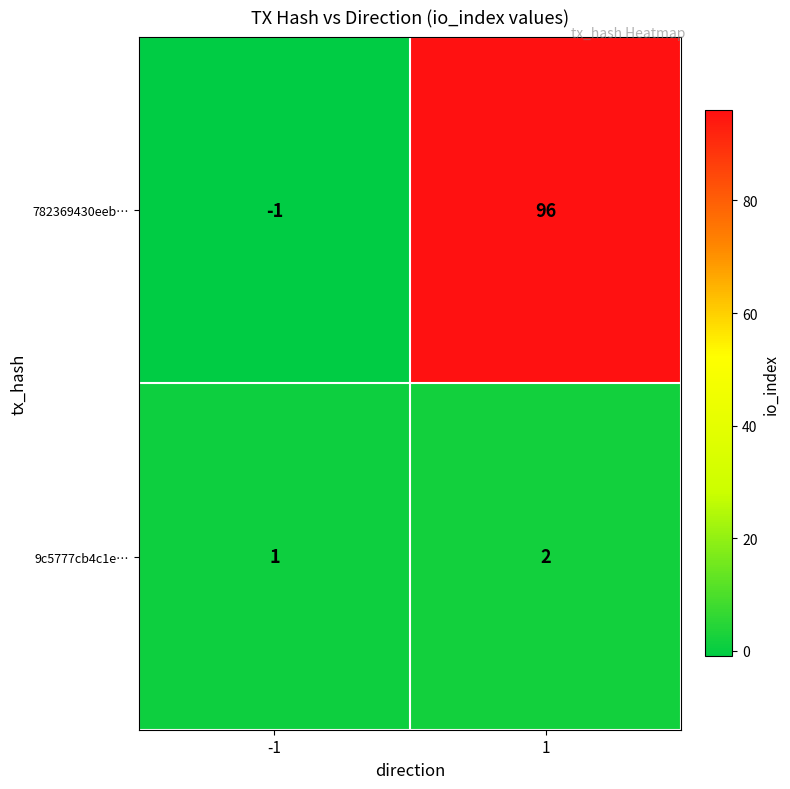

Reading left to right, transcribe all the data shown in this chart.

782369430eeb…: -1	96
9c5777cb4c1e…: 1	2